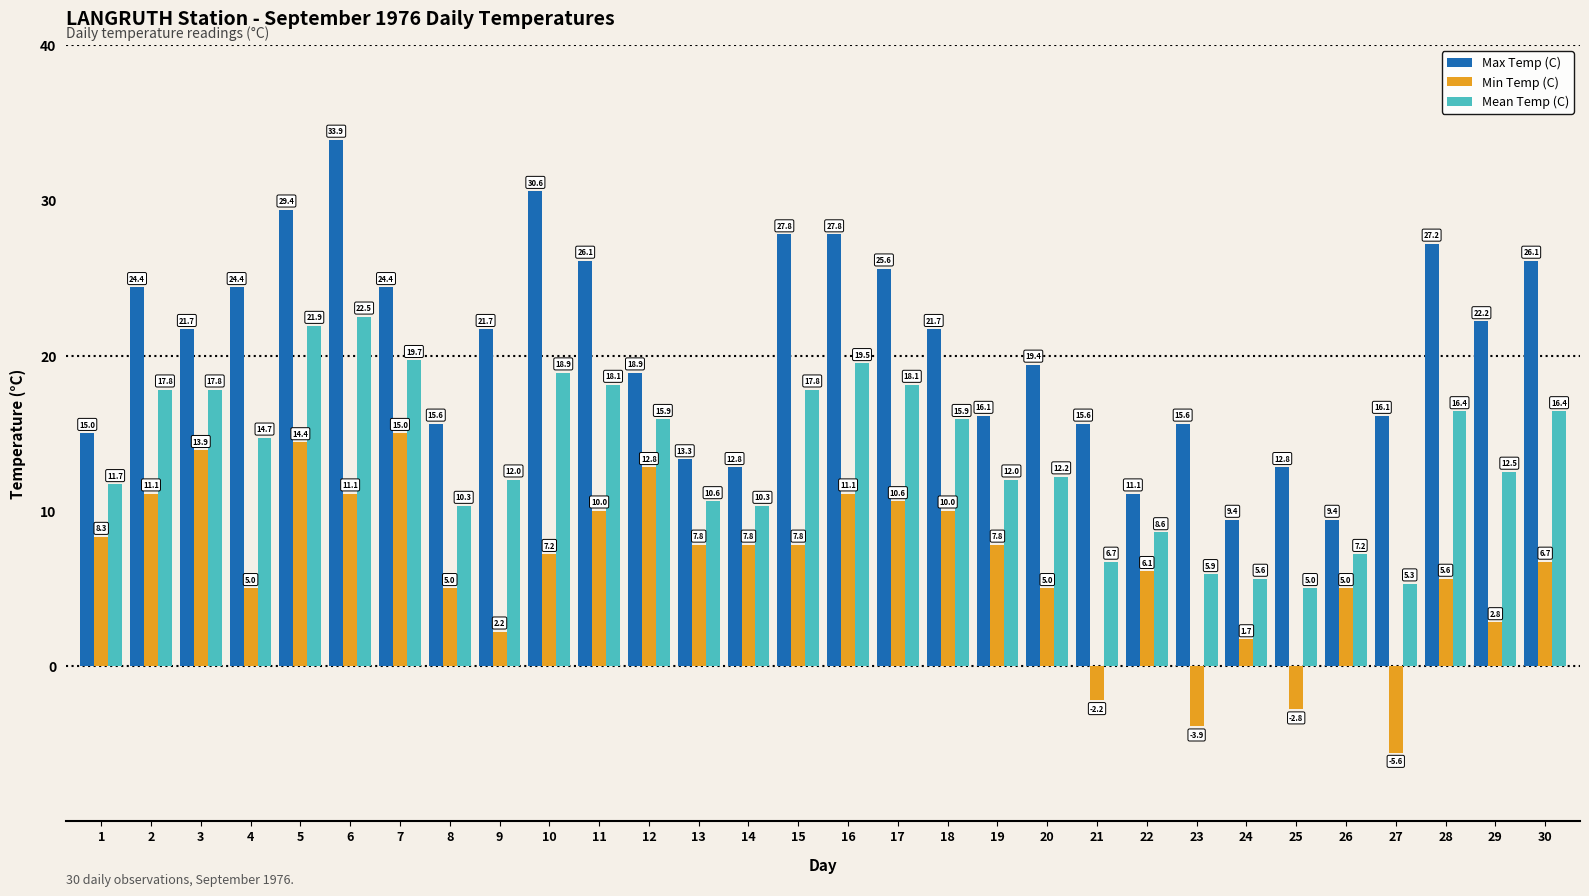

Rank the series by their average value, from highest to lowest.

Max Temp (C), Mean Temp (C), Min Temp (C)